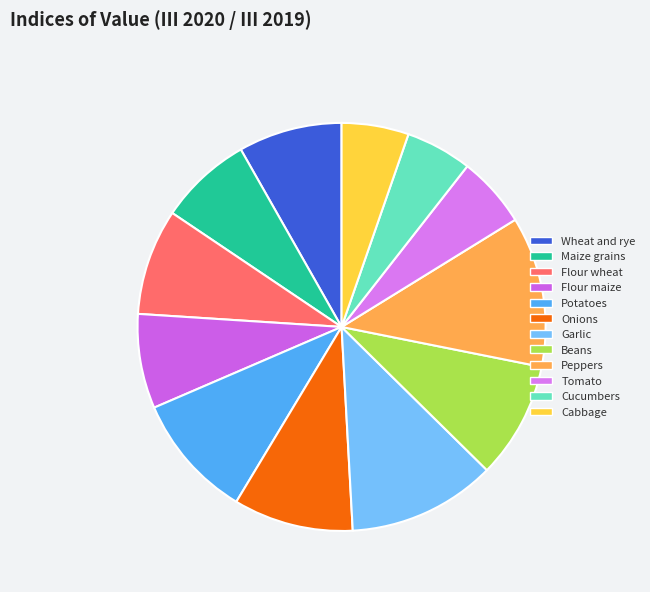

Combined, do Cabbage and Maize grains account for over 50%?

No